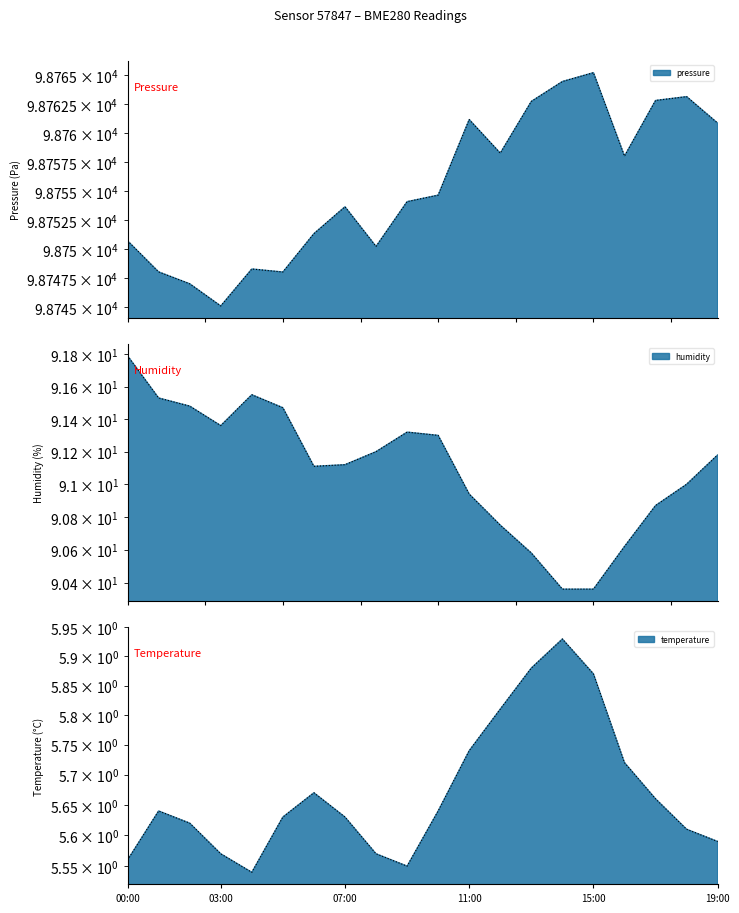

Is it true that humidity equals 90.4 at 14:00?

True